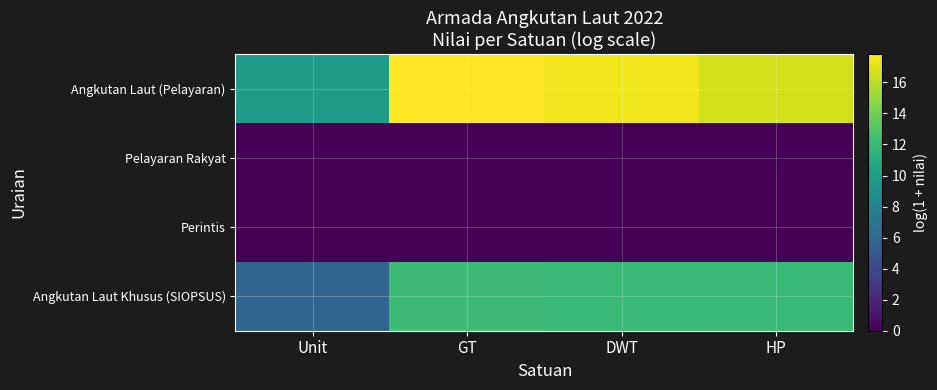

At GT, list the series in order from smallest to largest.

Pelayaran Rakyat, Perintis, Angkutan Laut Khusus (SIOPSUS), Angkutan Laut (Pelayaran)